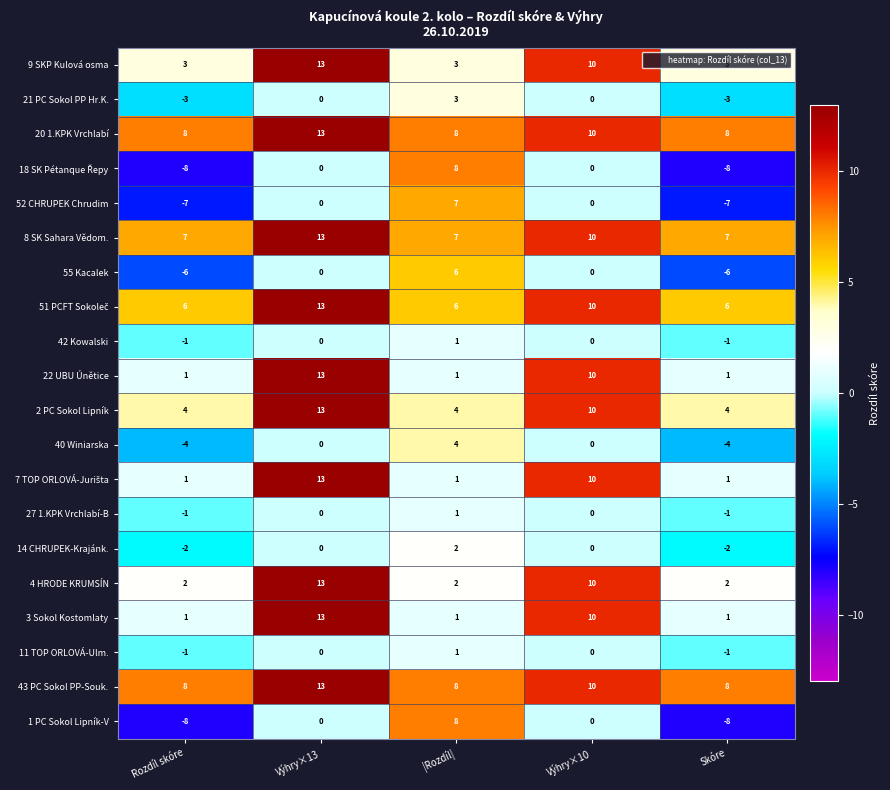

Count the number of data series in this chart.

20